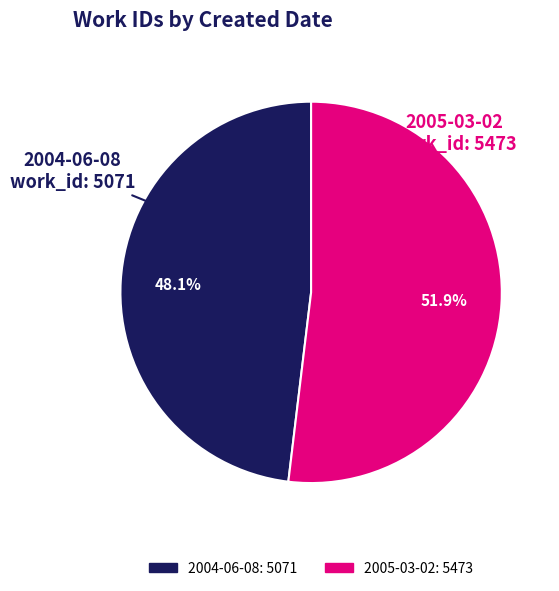

Rank the categories by value from highest to lowest.

2005-03-02, 2004-06-08